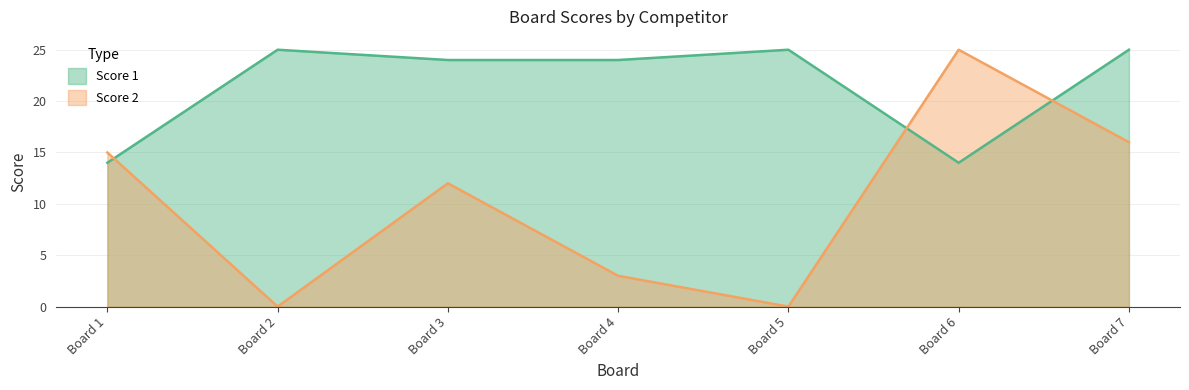

Rank the series by their maximum value, from lowest to highest.

Score 1, Score 2